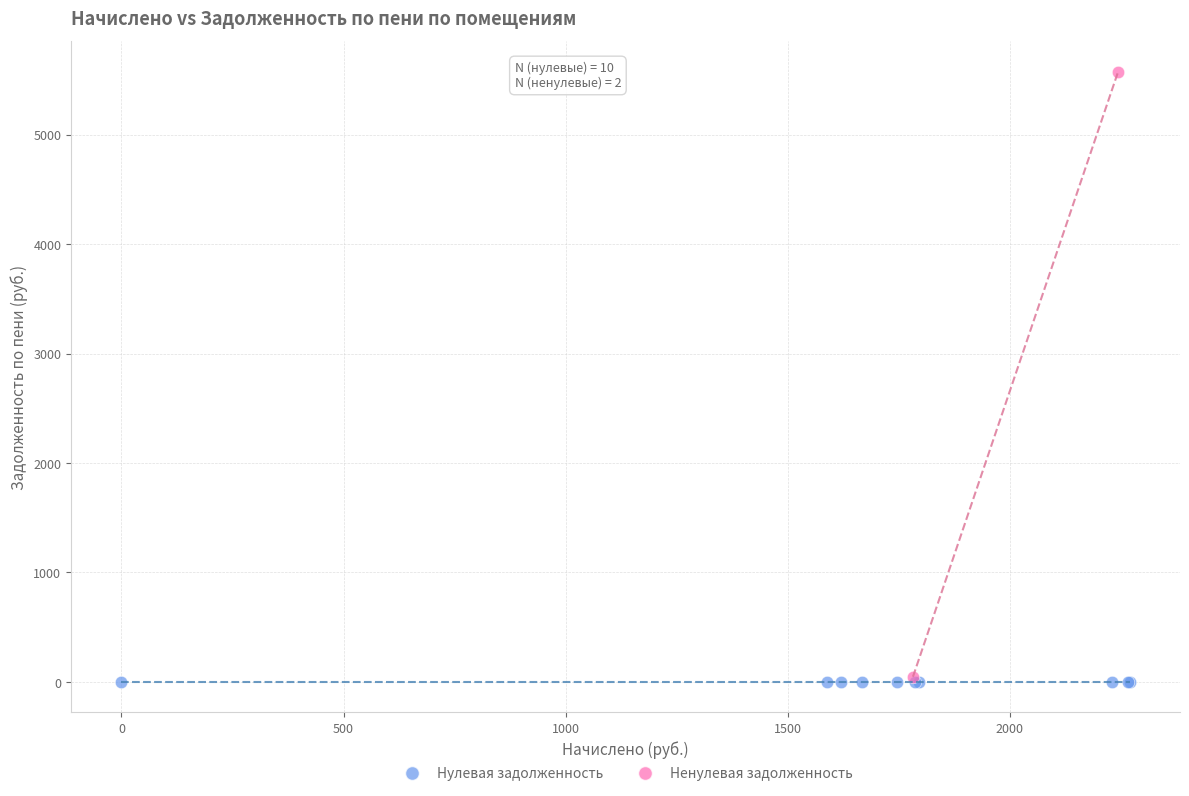

What are all the series names shown in the legend?

Нулевая задолженность, Ненулевая задолженность